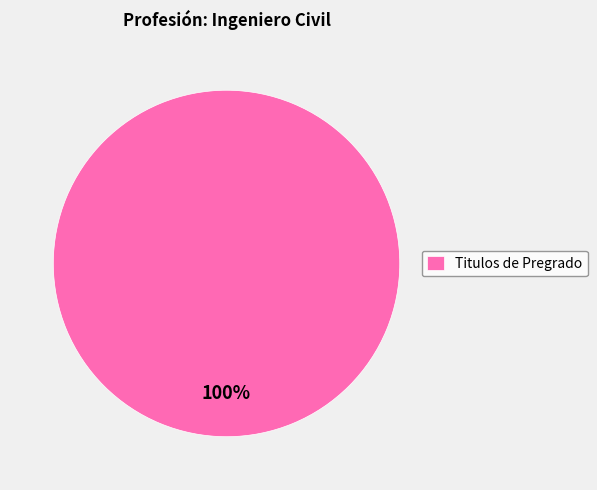

Rank the categories by value from highest to lowest.

Titulos de Pregrado